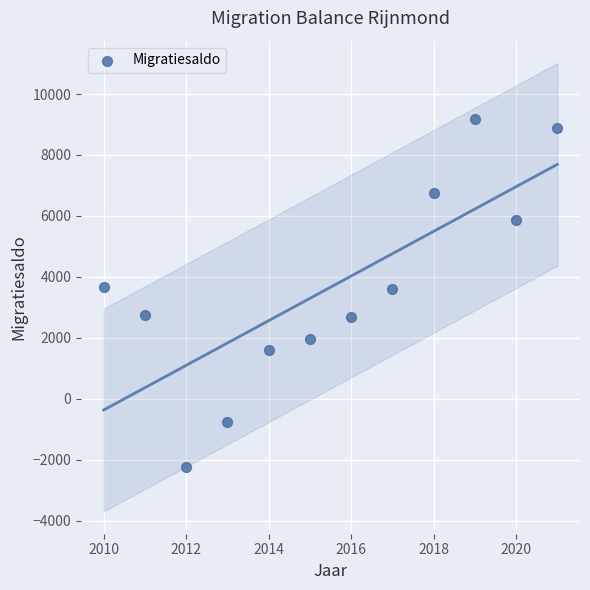

What is the range of X values (max minus min)?

11